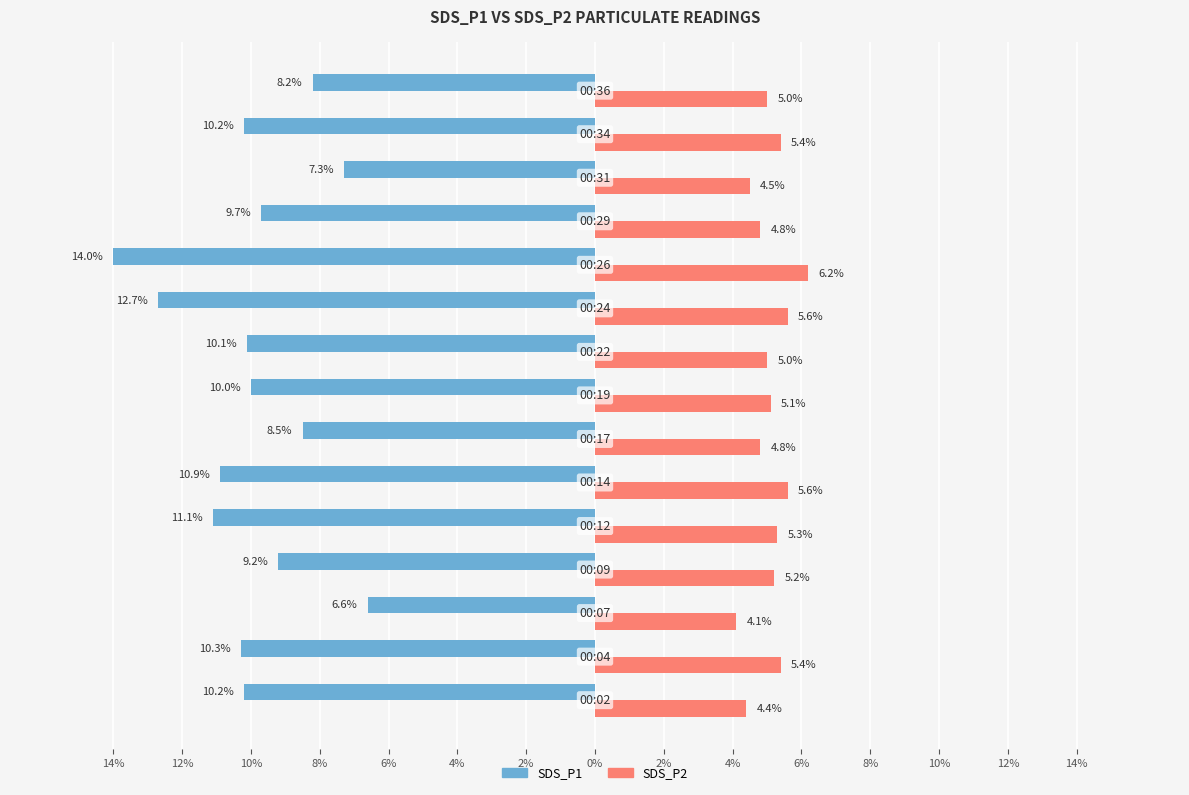

What is the difference between the maximum and minimum values in the SDS_P1 series?

7.4